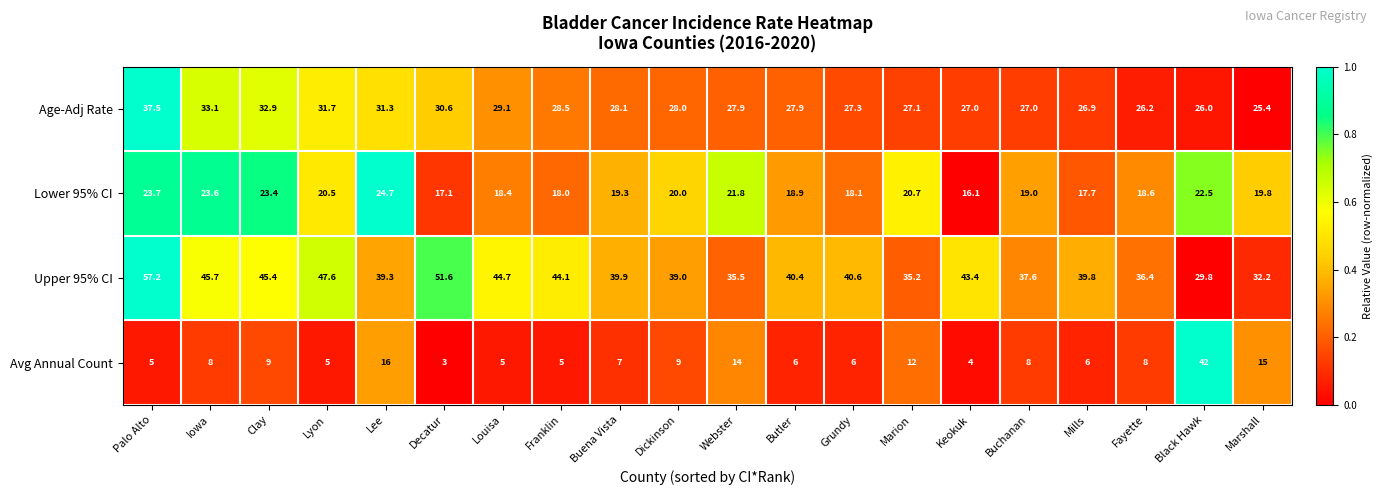

List the series in order of their overall mean, highest first.

Upper 95% CI, Age-Adj Rate, Lower 95% CI, Avg Annual Count